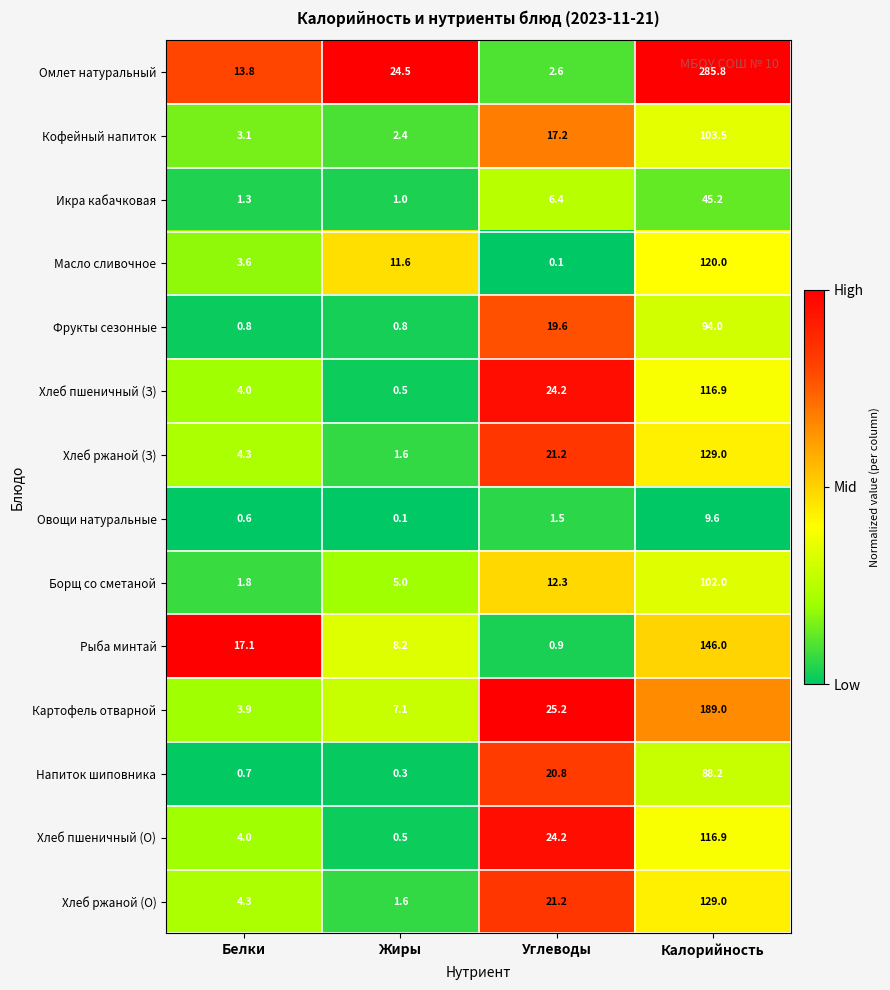

Where is Напиток шиповника nearest to the value 44?

Углеводы